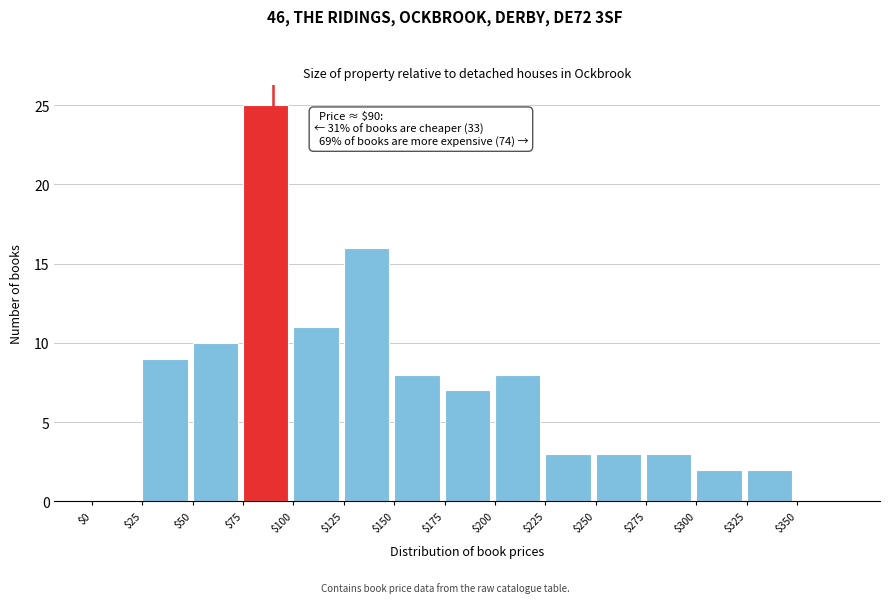

Which range on the x-axis has the tallest bar?

75 to 100